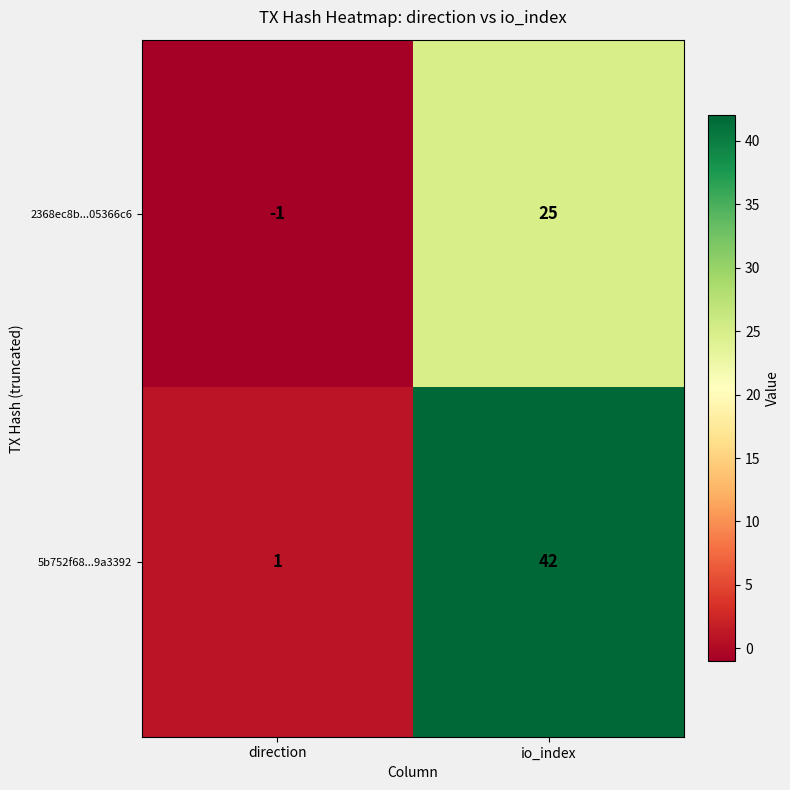

What is the total value across all series at io_index?

67